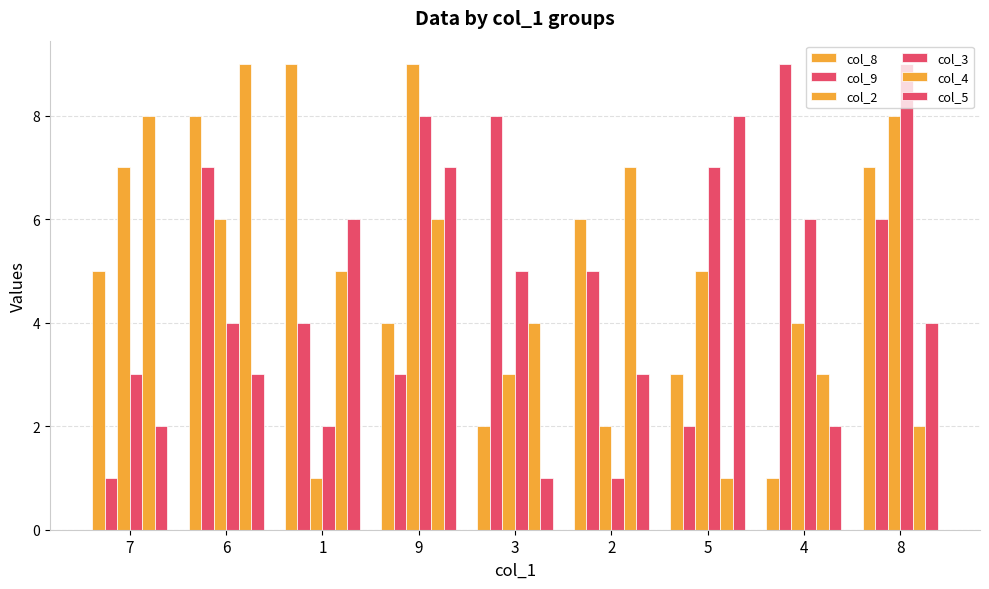

Count the number of data series in this chart.

6